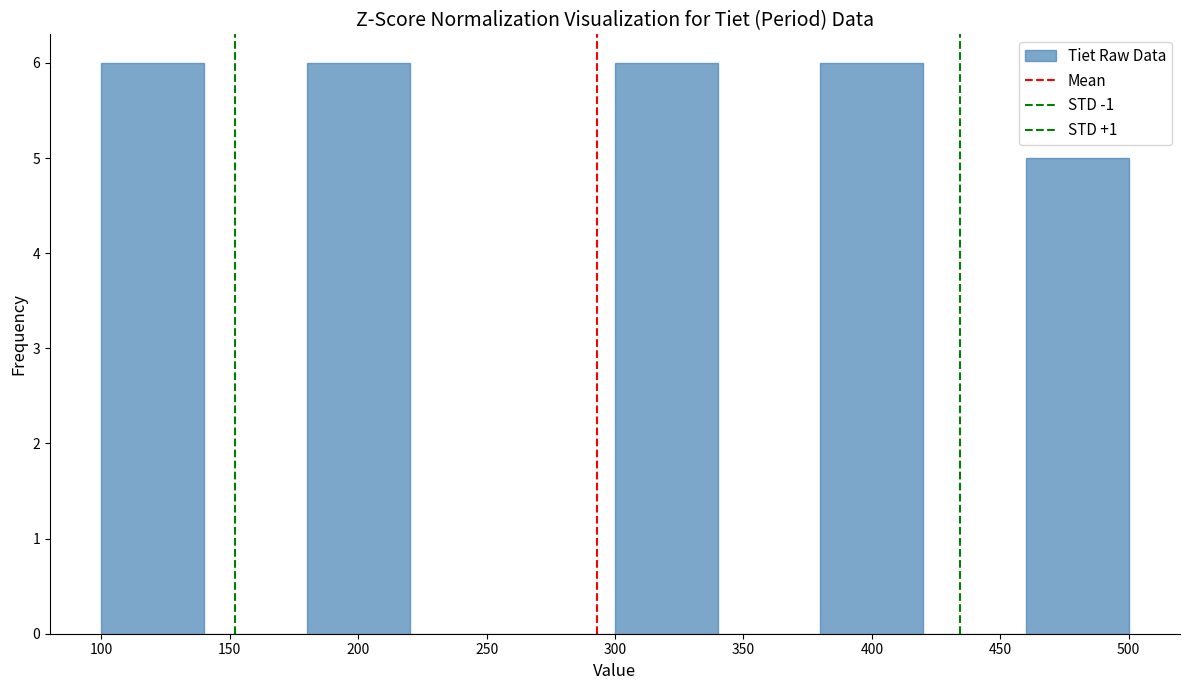

Reading left to right, transcribe this chart: for each bar, give the range it covers on the x-axis and its height. The values are not printed on the chart, so give them approximately, as read against the axis.

100 to 140: 6
140 to 180: 0
180 to 220: 6
220 to 260: 0
260 to 300: 0
300 to 340: 6
340 to 380: 0
380 to 420: 6
420 to 460: 0
460 to 500: 5